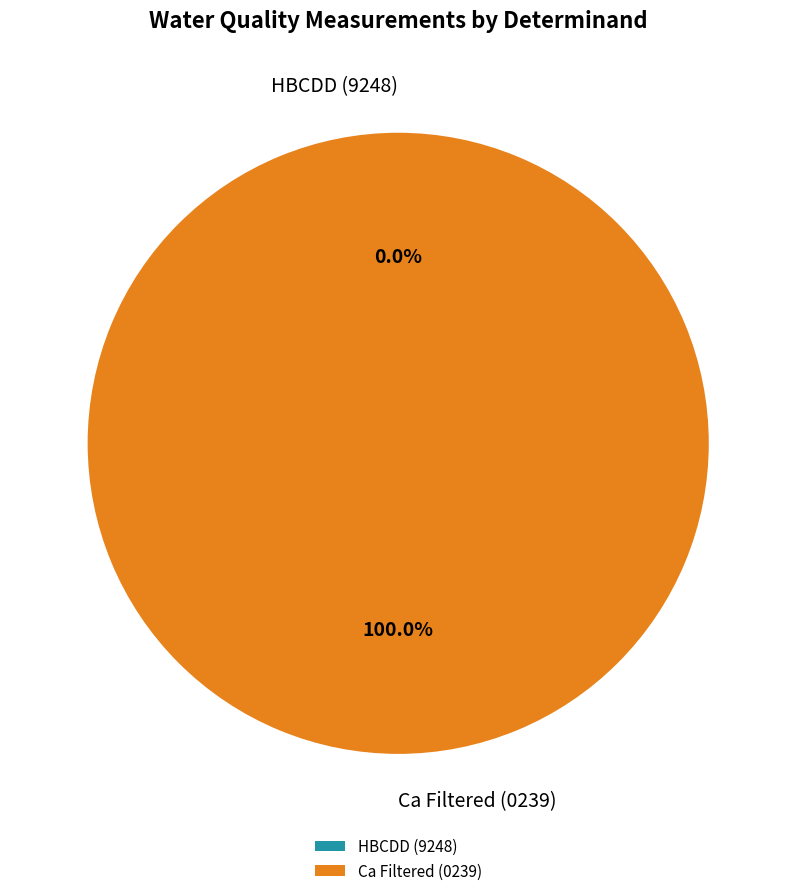

Which slice is the largest?

Ca Filtered (0239)